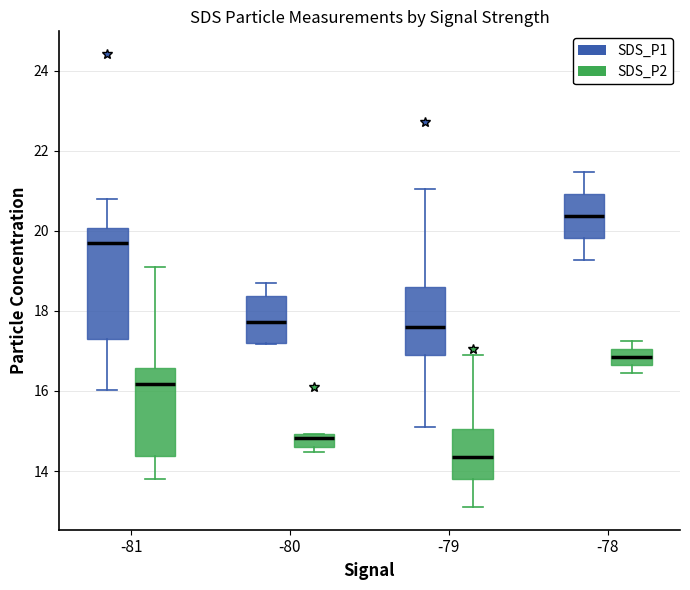

Reading left to right, read every box against the y-axis: the position of its median line, the range the box covers, and the ends of its whiskers. The values are not printed on the chart, so give them approximately, as read against the axis.

-81 (SDS_P1): median 19.8, box 17.4 to 20.0, whiskers 16.0 to 20.8
-81 (SDS_P2): median 16.2, box 14.4 to 16.6, whiskers 13.8 to 19.2
-80 (SDS_P1): median 17.8, box 17.2 to 18.4, whiskers 17.2 to 18.8
-80 (SDS_P2): median 14.8, box 14.6 to 15.0, whiskers 14.4 to 15.0
-79 (SDS_P1): median 17.6, box 17.0 to 18.6, whiskers 15.2 to 21.0
-79 (SDS_P2): median 14.4, box 13.8 to 15.0, whiskers 13.2 to 17.0
-78 (SDS_P1): median 20.4, box 19.8 to 21.0, whiskers 19.2 to 21.4
-78 (SDS_P2): median 16.8, box 16.6 to 17.0, whiskers 16.4 to 17.2